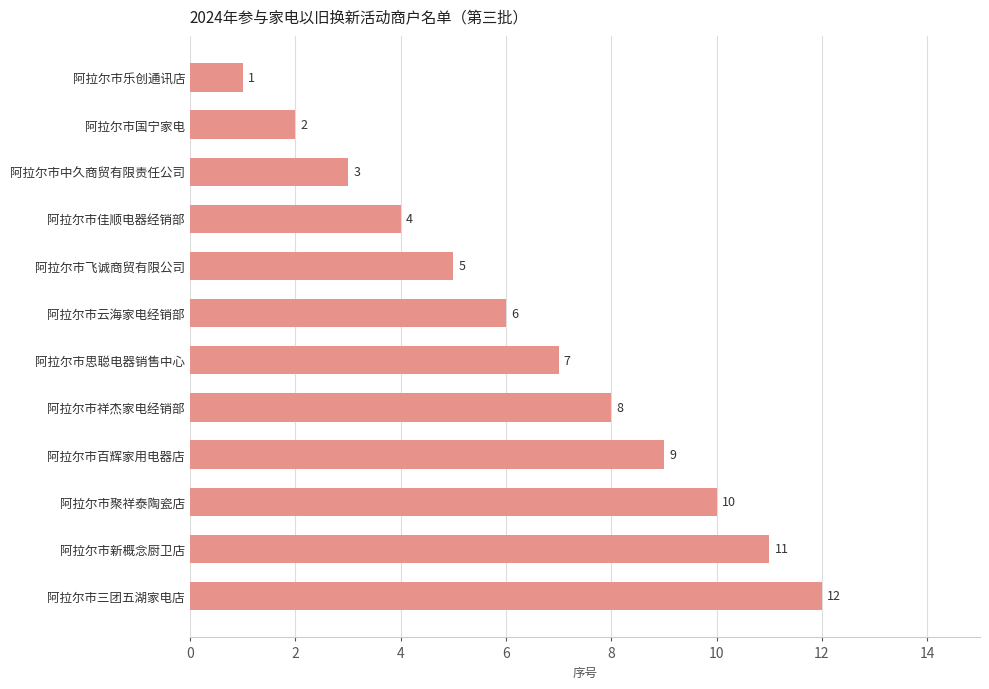

The value at 阿拉尔市聚祥泰陶瓷店 is 10. True or false?

True